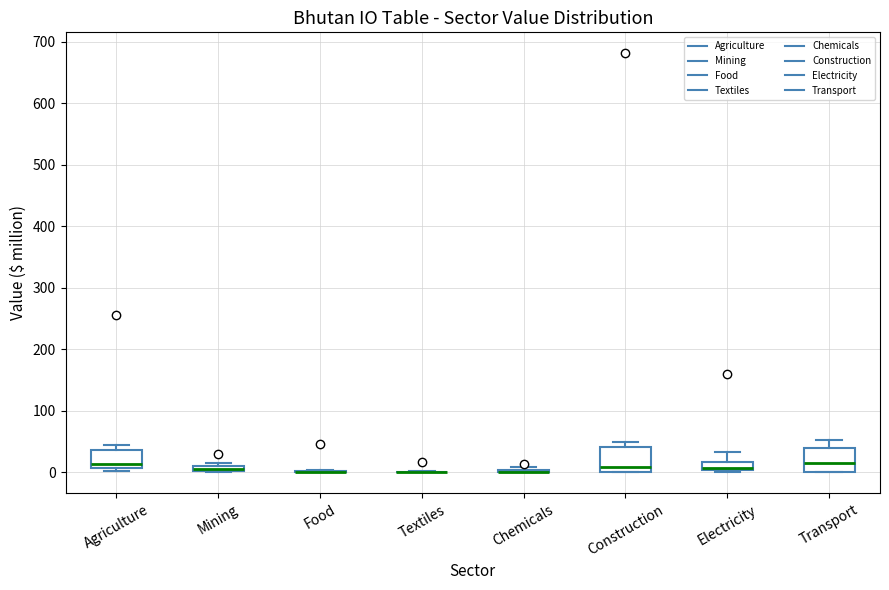

Where is the upper edge of the box for Transport on the y-axis? The values are not printed on the chart, so give them approximately, as read against the axis.

40